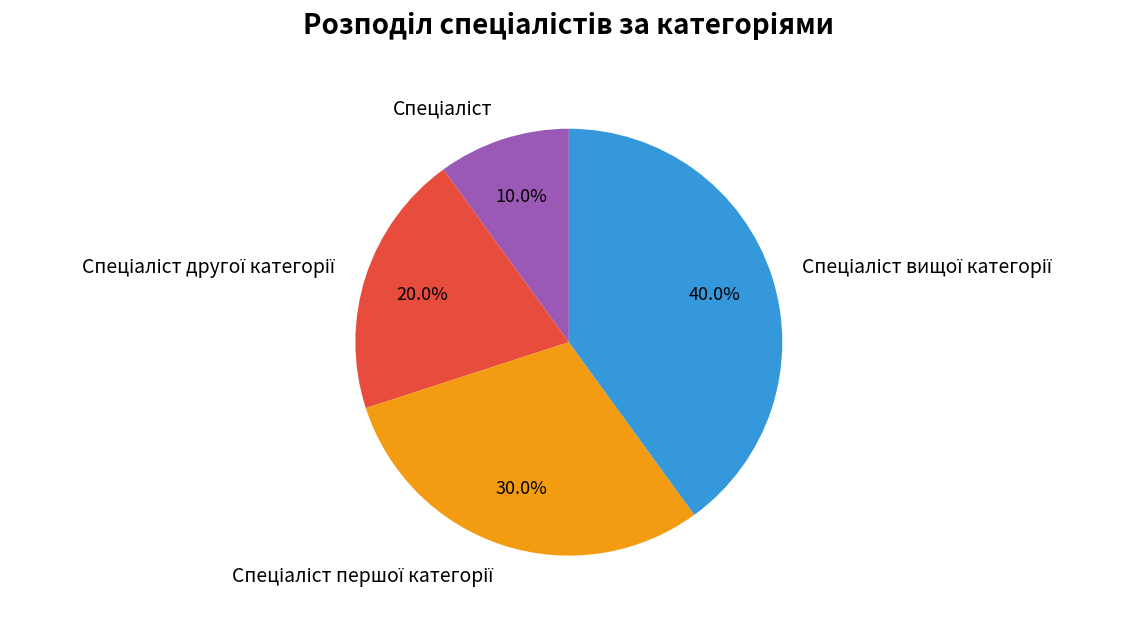

Is there a majority slice in this chart?

No